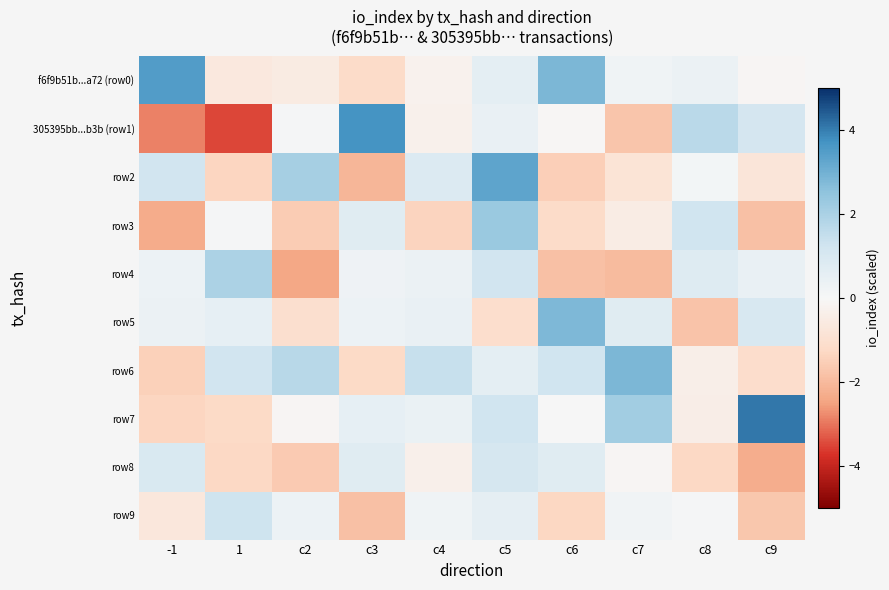

Between c3 and c2, which is larger?

c2